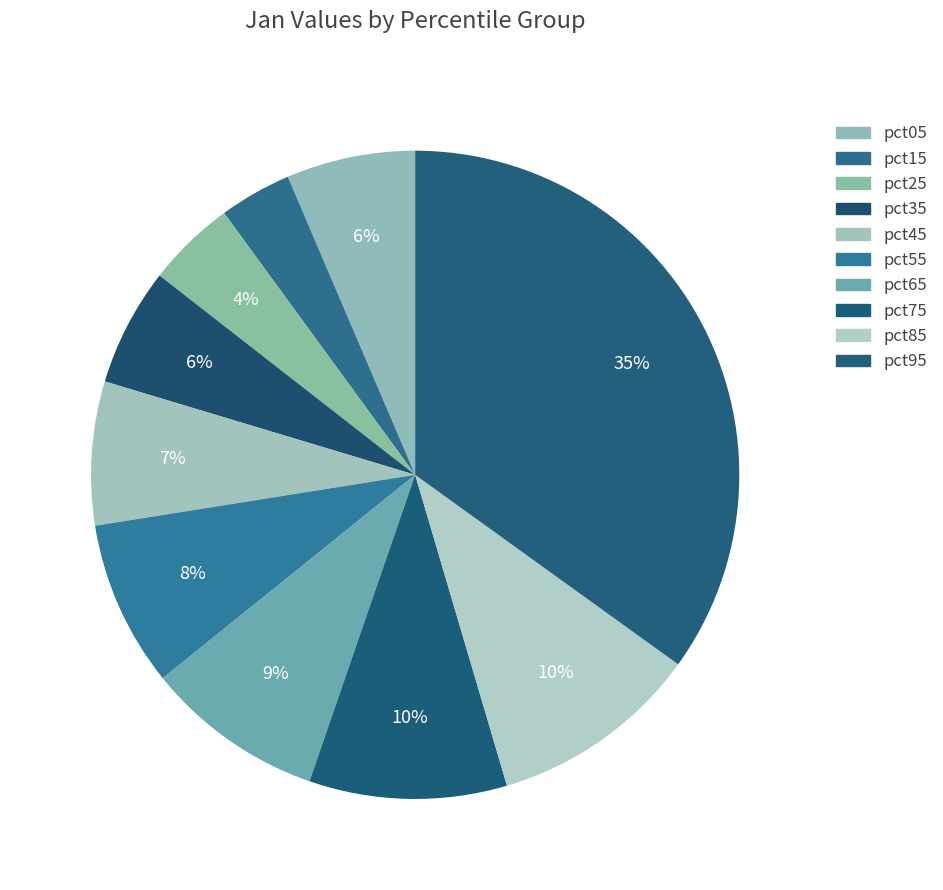

Count the number of slices in the pie.

10